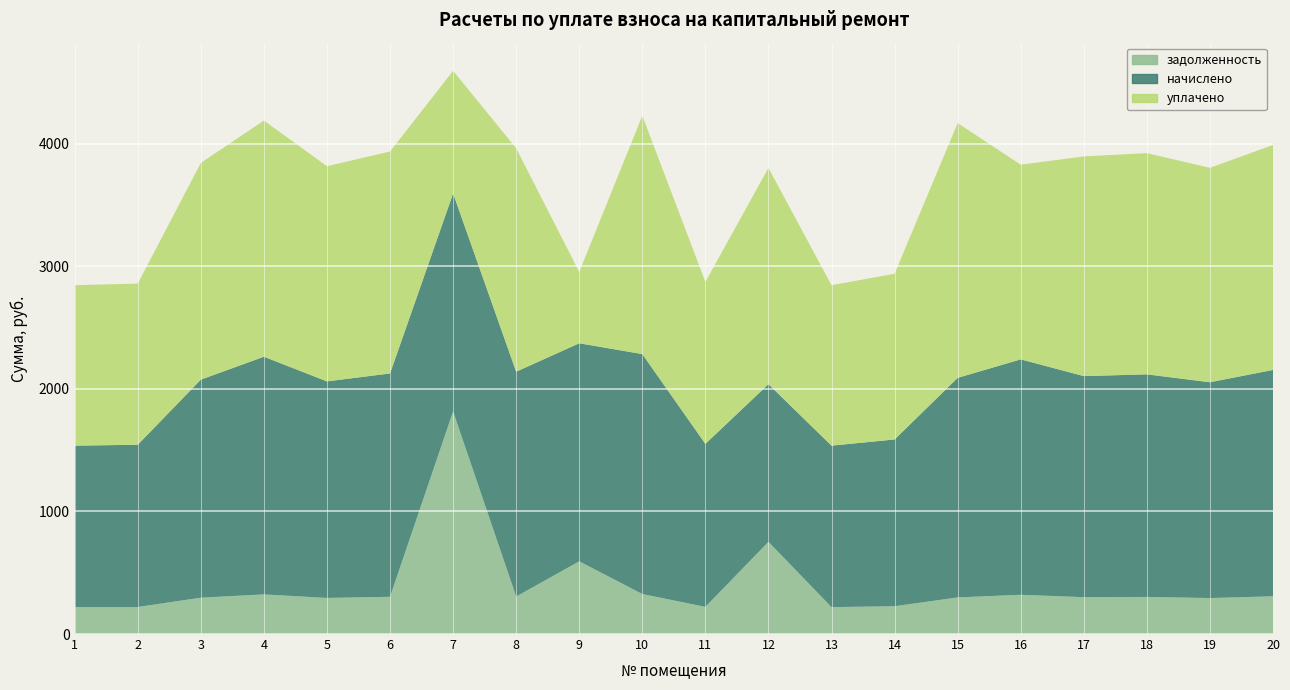

Reading left to right, extract all data points from this chart.

задолженность: 219.6	220.6	296.5	323.2	294.5	303.7	1815.7	305.8	593.0	326.3	221.6	752.1	219.6	226.8	298.6	320.1	300.6	302.7	293.4	307.8
начислено: 1317.4	1323.5	1779.1	1939.1	1766.8	1822.2	1779.1	1834.5	1779.1	1957.6	1329.7	1286.6	1317.4	1360.5	1791.4	1920.7	1803.7	1816.0	1760.6	1846.8
уплачено: 1309.0	1315.2	1767.8	1926.9	1755.6	1810.7	1000.0	1822.9	581.8	1945.2	1321.3	1764.0	1309.0	1351.9	2078.6	1588.4	1792.3	1804.5	1749.5	1835.1